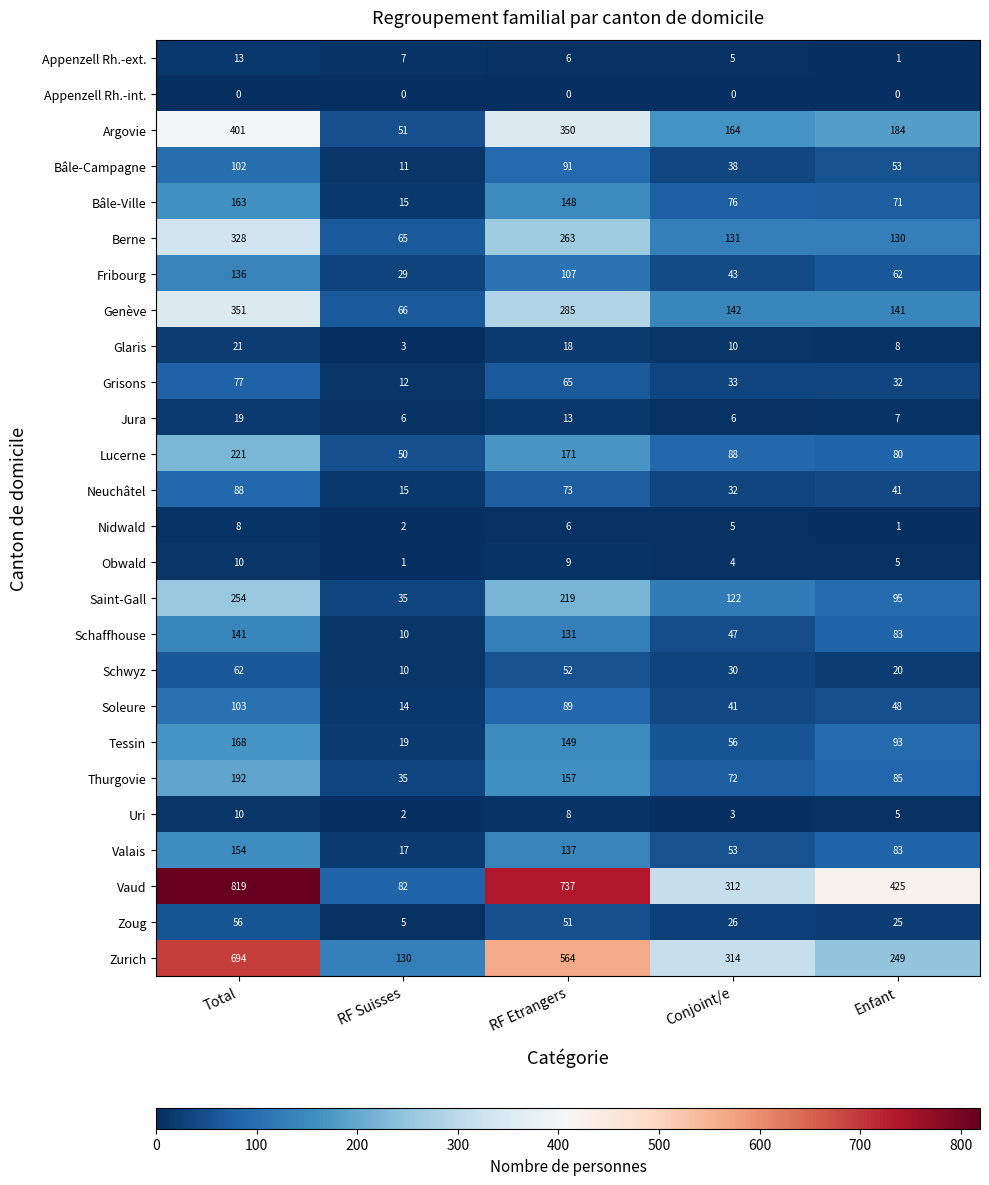

What is the highest value of the Neuchâtel series?

88